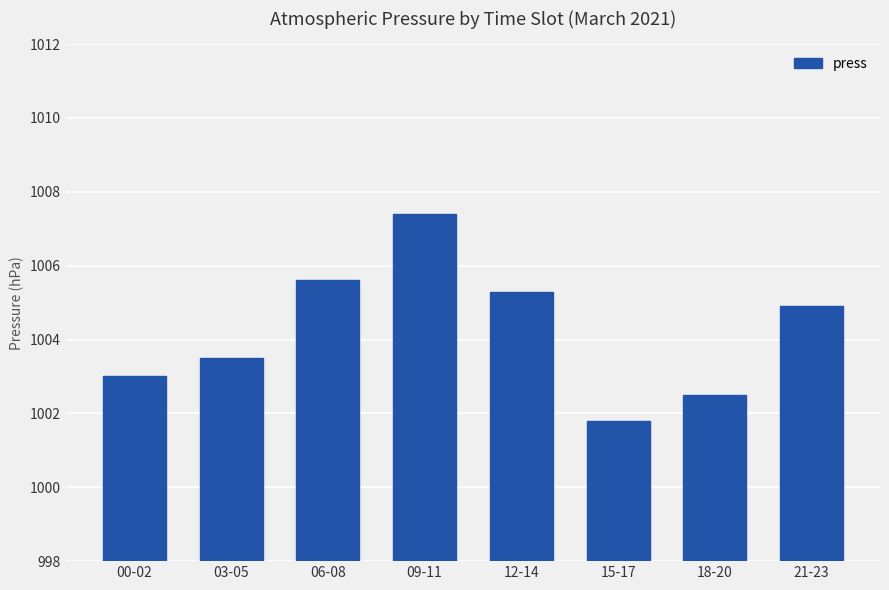

Rank the categories by value from highest to lowest.

09-11, 06-08, 12-14, 21-23, 03-05, 00-02, 18-20, 15-17